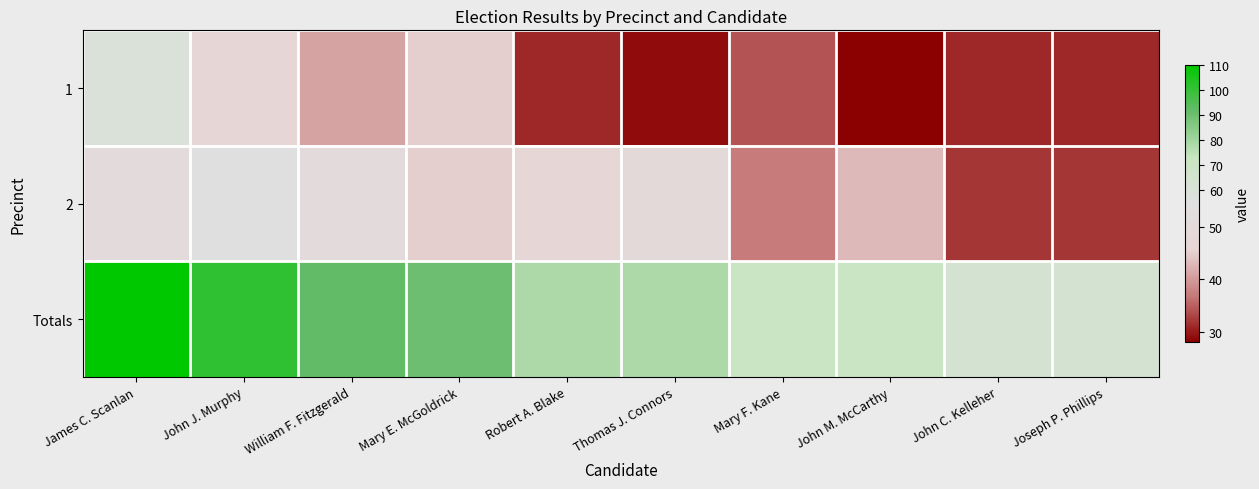

Which has a higher value, James C. Scanlan or John J. Murphy?

James C. Scanlan